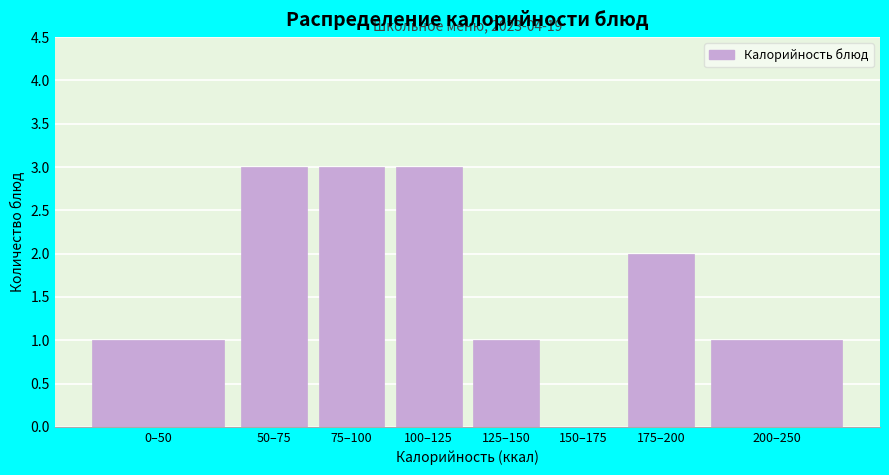

Reading left to right, what are all the values shown in this chart?

0–50=1	50–75=3	75–100=3	100–125=3	125–150=1	150–175=0	175–200=2	200–250=1